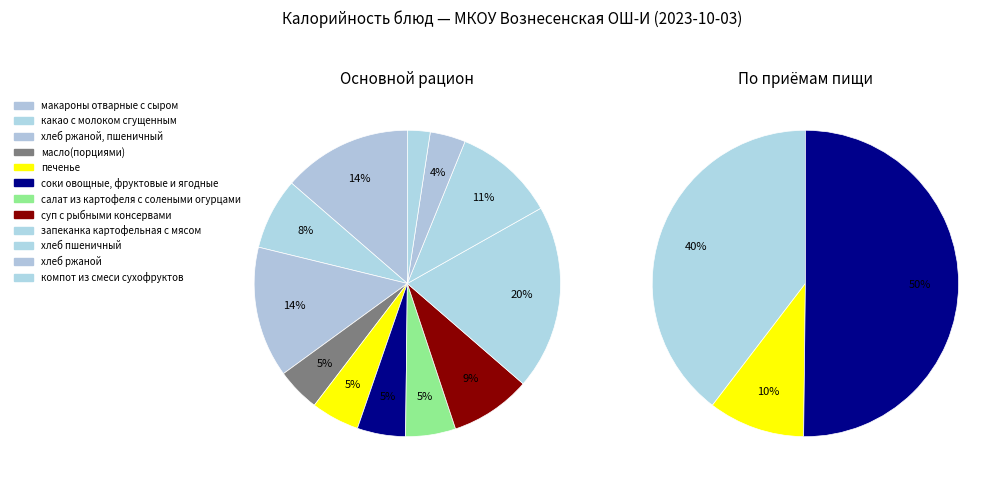

To the nearest percent, what is the combined percentage of соки овощные, фруктовые и ягодные and печенье?

10%